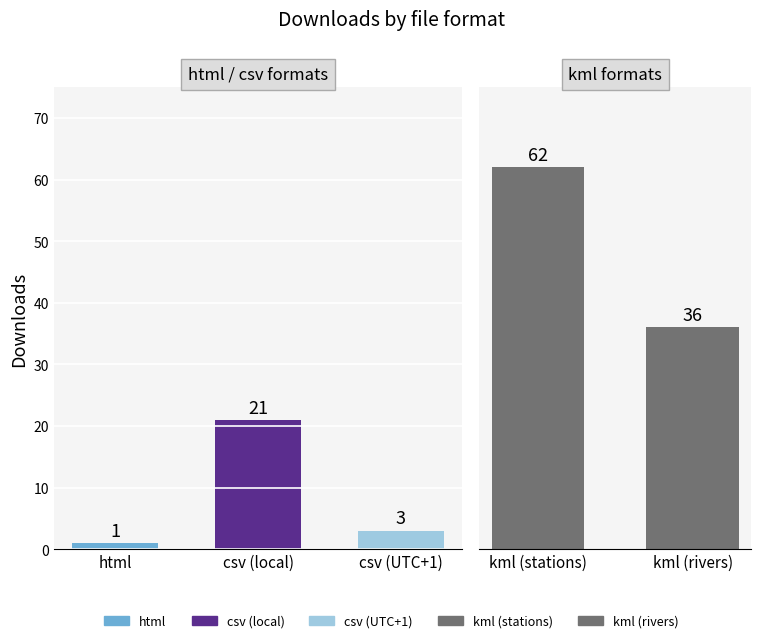

Reading left to right, transcribe all the data shown in this chart.

1	21	3	62	36